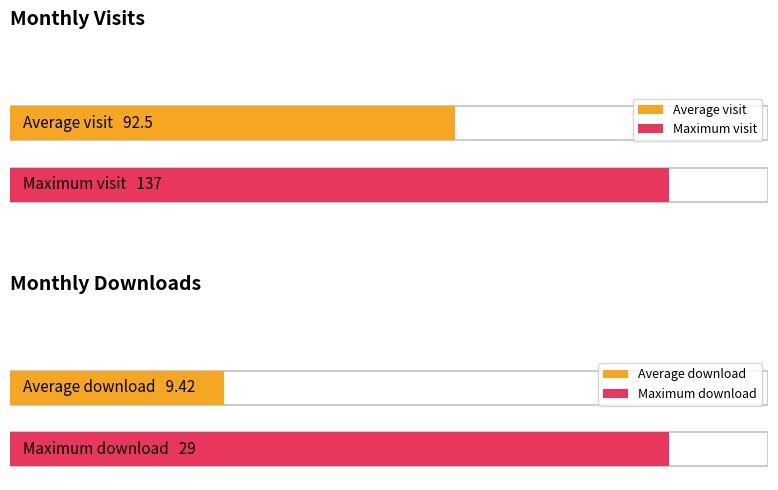

Is it true that monthly_visit equals 153 at 2024-05?

False